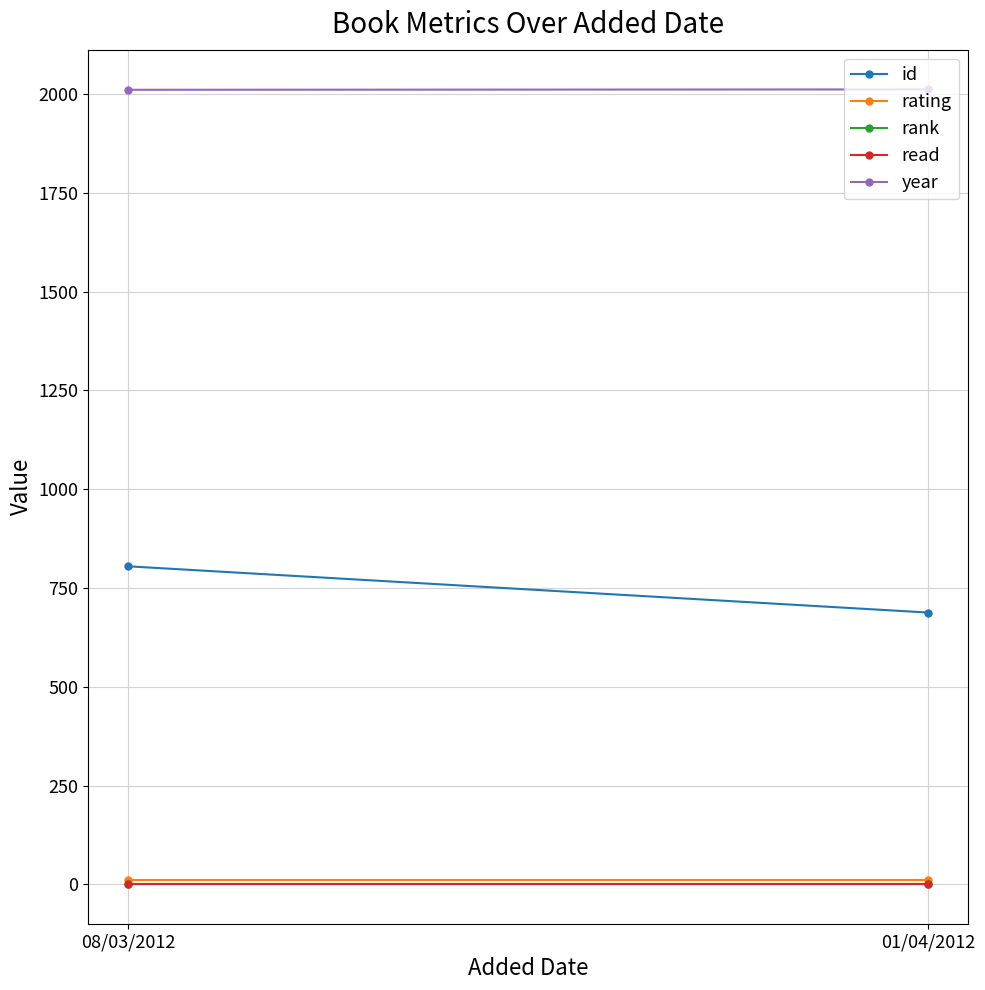

What is the difference between the highest and lowest values at 01/04/2012?

2011